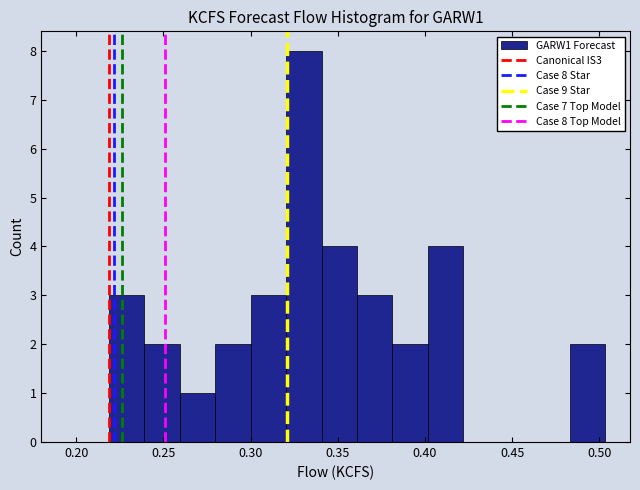

Over which range of the x-axis is the bar tallest?

0.320 to 0.340